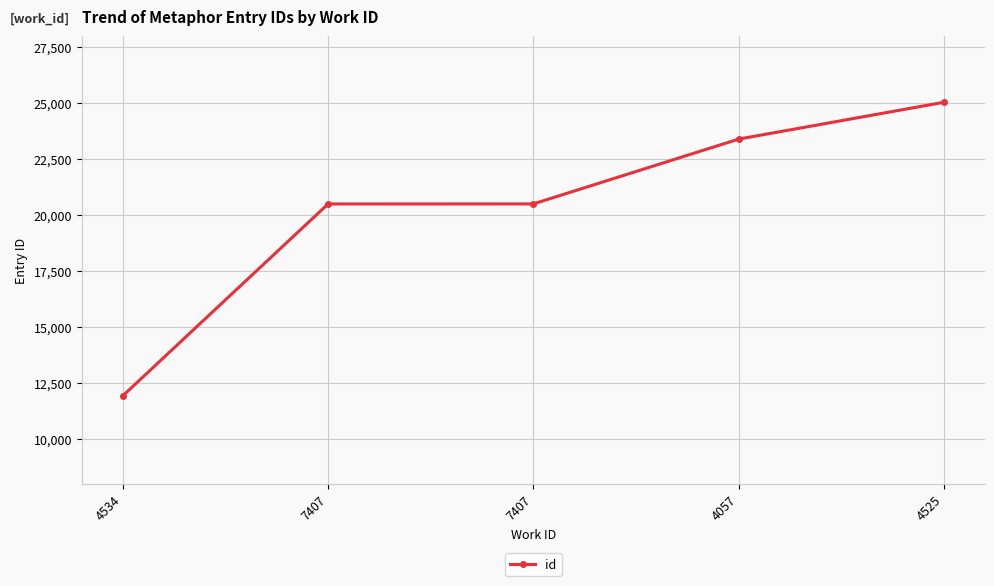

How many lines are shown in the chart?

1